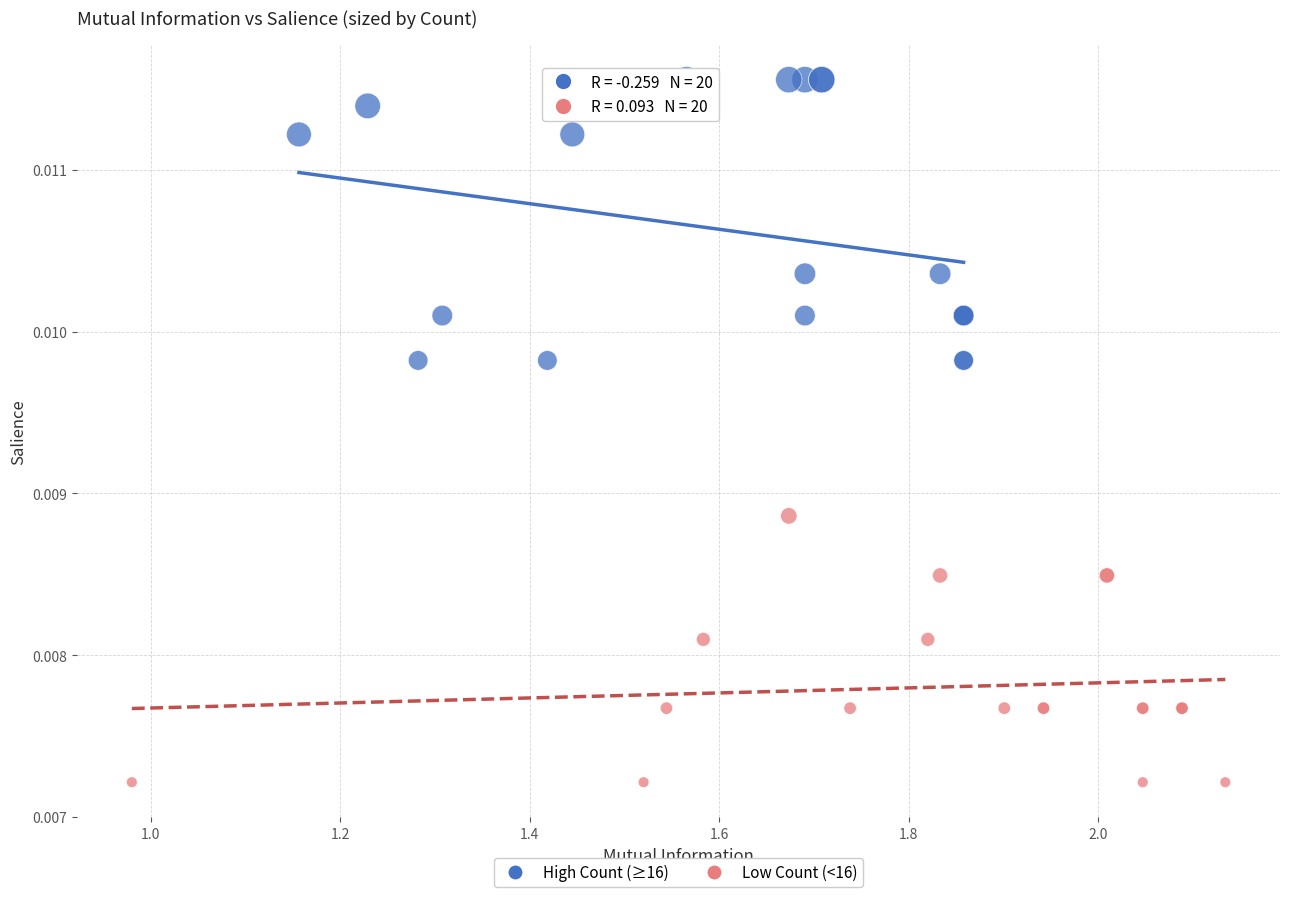

Which series reaches the maximum Y coordinate?

High Count (≥16)